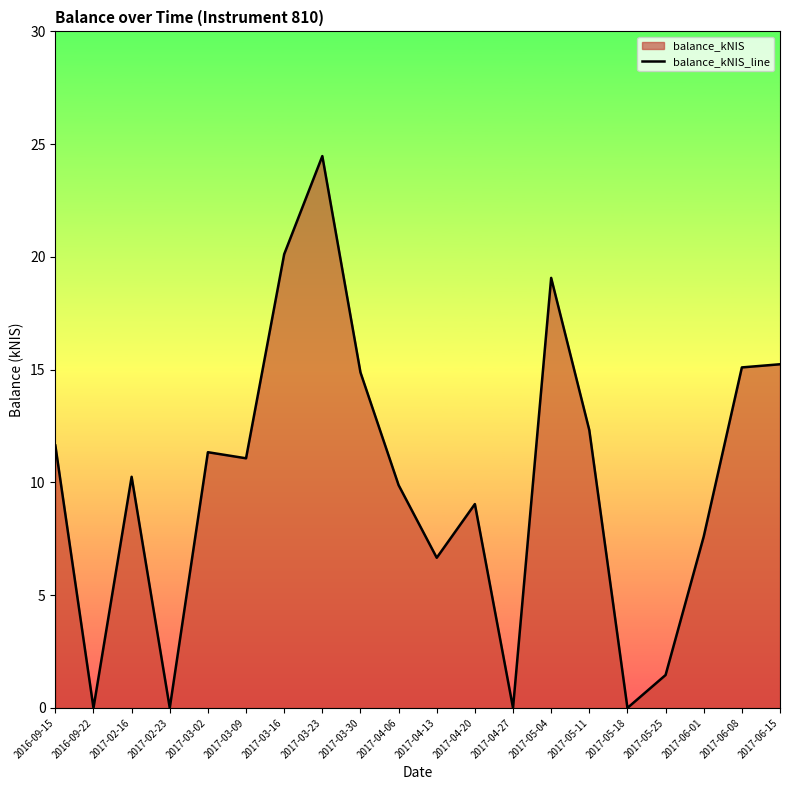

What is the label of the 12th point from the left?

2017-04-20